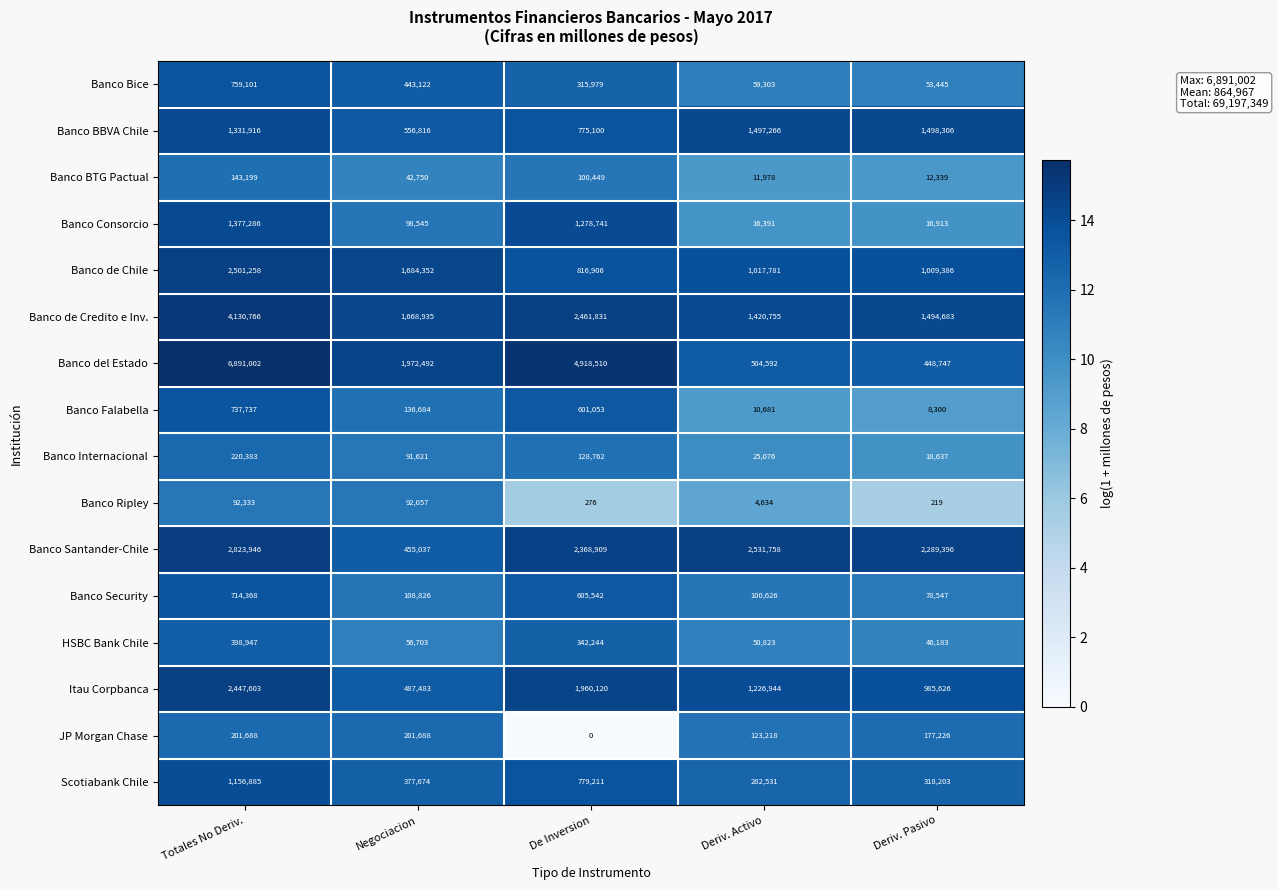

Rank the series by their maximum value, from highest to lowest.

Banco del Estado, Banco de Credito e Inv., Banco Santander-Chile, Banco de Chile, Itau Corpbanca, Banco BBVA Chile, Banco Consorcio, Scotiabank Chile, Banco Bice, Banco Falabella, Banco Security, HSBC Bank Chile, Banco Internacional, JP Morgan Chase, Banco BTG Pactual, Banco Ripley